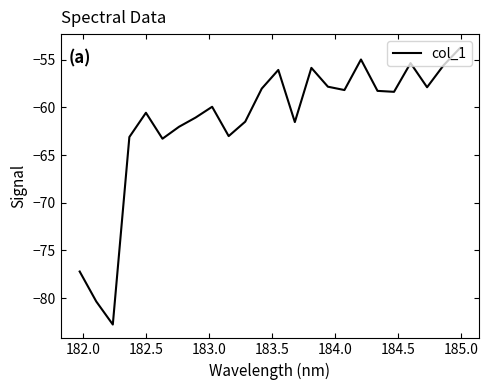

What is the greatest value displayed?

-53.8